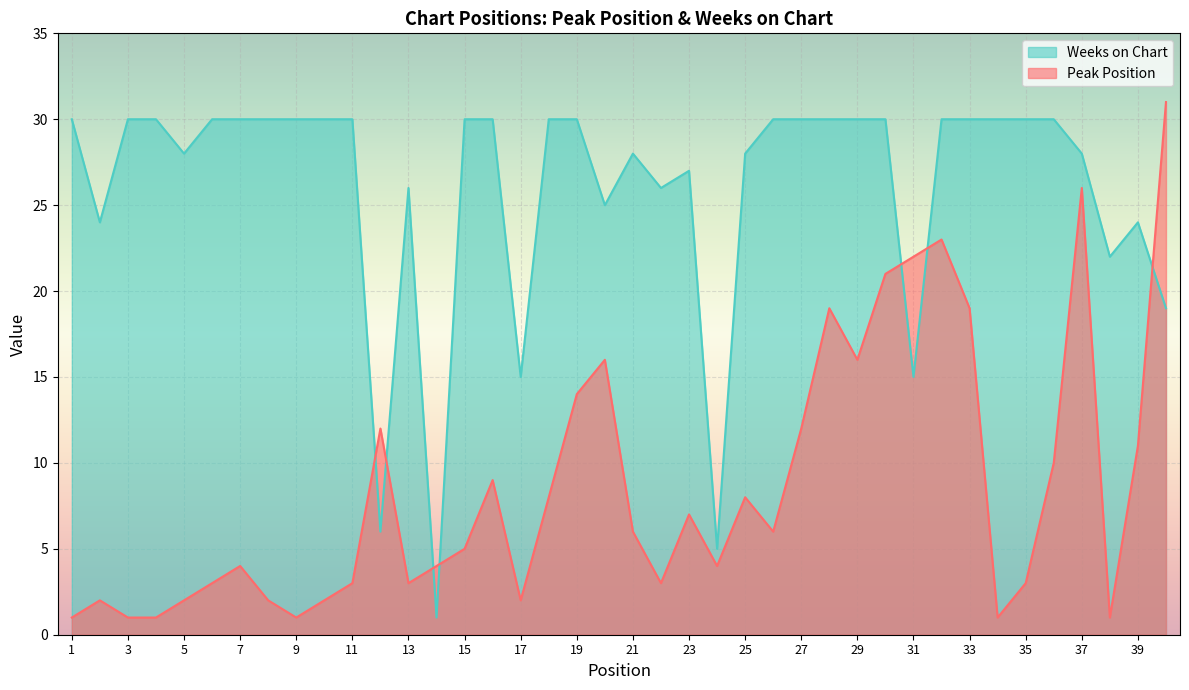

What are all the series names shown in the legend?

Weeks on Chart, Peak Position